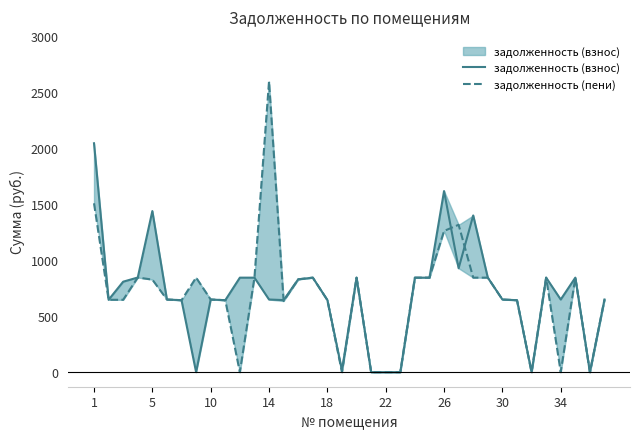

What is the value of the задолженность (взнос) point at the 12th from the left?

843.3